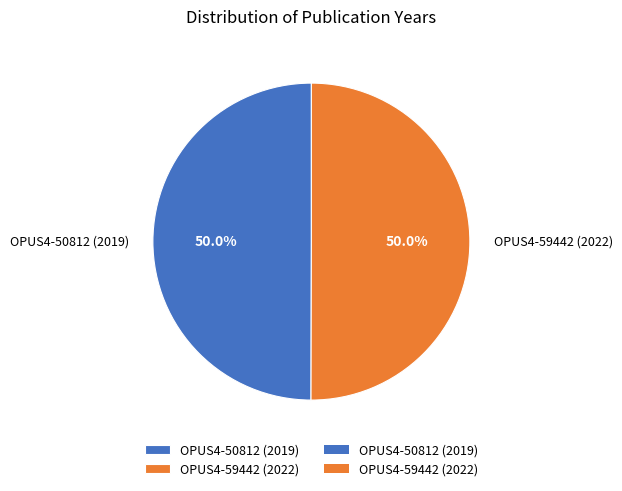

What percentage is the OPUS4-59442 (2022) slice, to the nearest percent?

50%